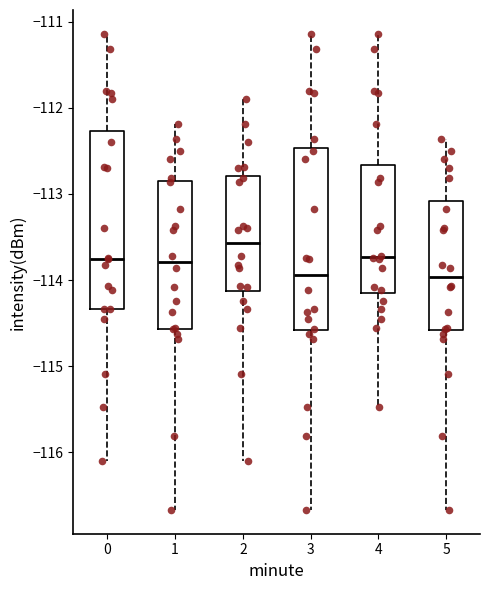

Reading left to right, transcribe this box plot: for each box, give where its median line is, the range the box spans, and where its two whiskers end, as read against the y-axis. The values are not printed on the chart, so give them approximately, as read against the axis.

0: median -113.8, box -114.3 to -112.3, whiskers -116.1 to -111.1
1: median -113.8, box -114.6 to -112.9, whiskers -116.7 to -112.2
2: median -113.6, box -114.1 to -112.8, whiskers -116.1 to -111.9
3: median -113.9, box -114.6 to -112.5, whiskers -116.7 to -111.1
4: median -113.7, box -114.2 to -112.7, whiskers -115.5 to -111.1
5: median -114.0, box -114.6 to -113.1, whiskers -116.7 to -112.4